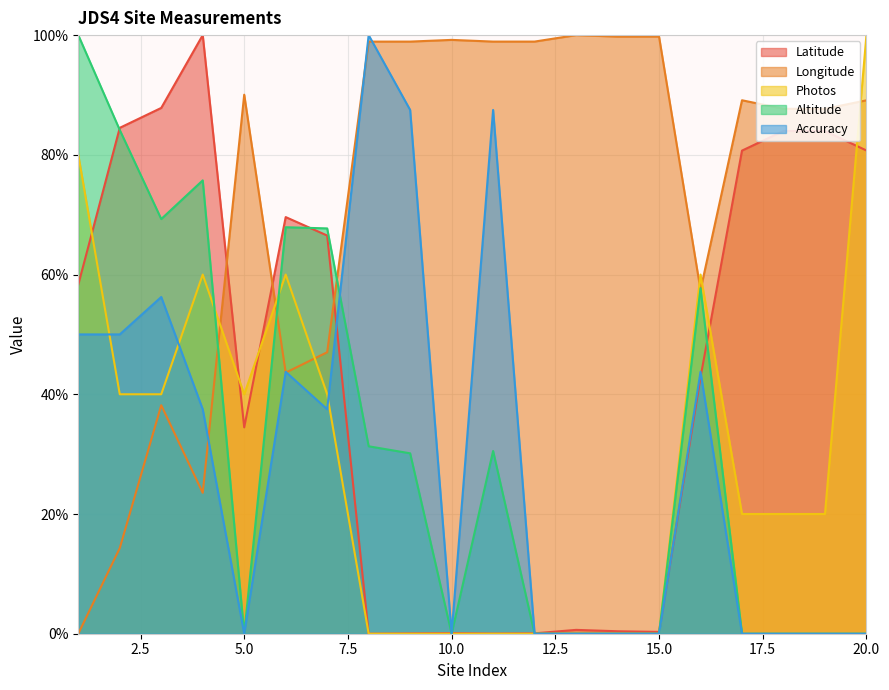

Count the number of data series in this chart.

5